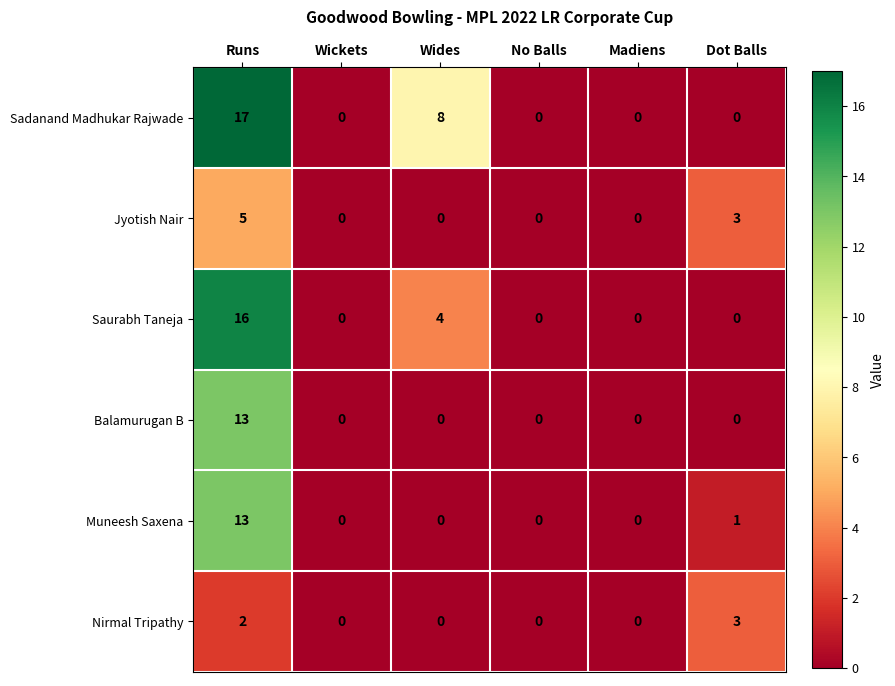

Is the value of Jyotish Nair at Runs greater than the value of Balamurugan B at Runs?

No